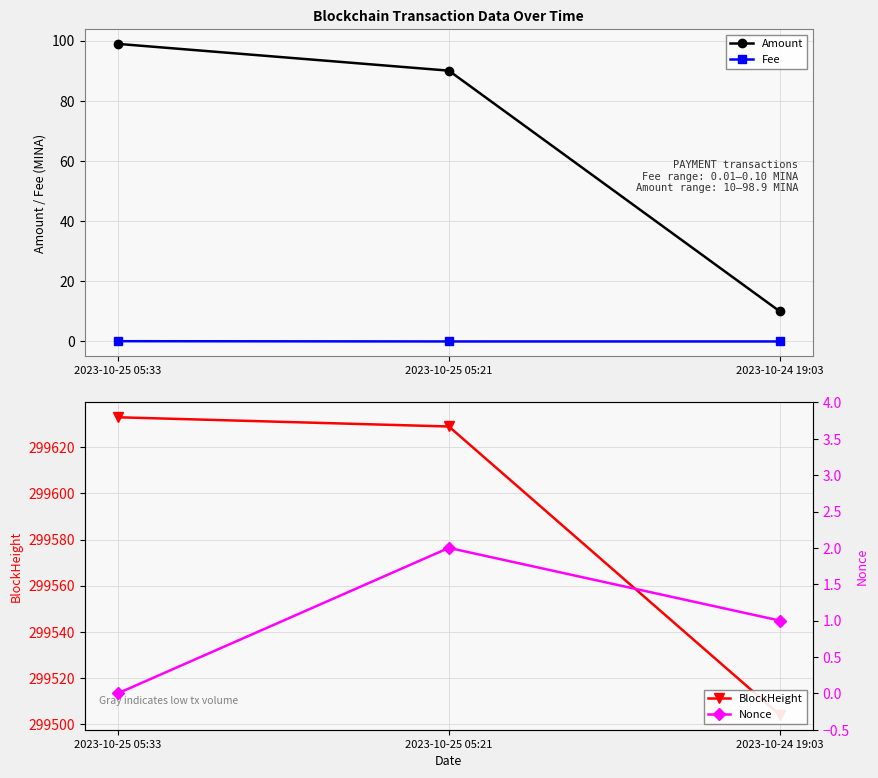

What is the label of the 3rd point from the right?

2023-10-25 05:33